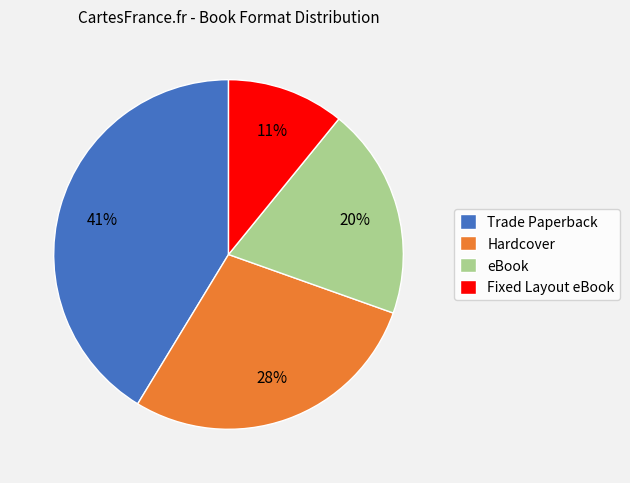

Between Trade Paperback and eBook, which is larger?

Trade Paperback